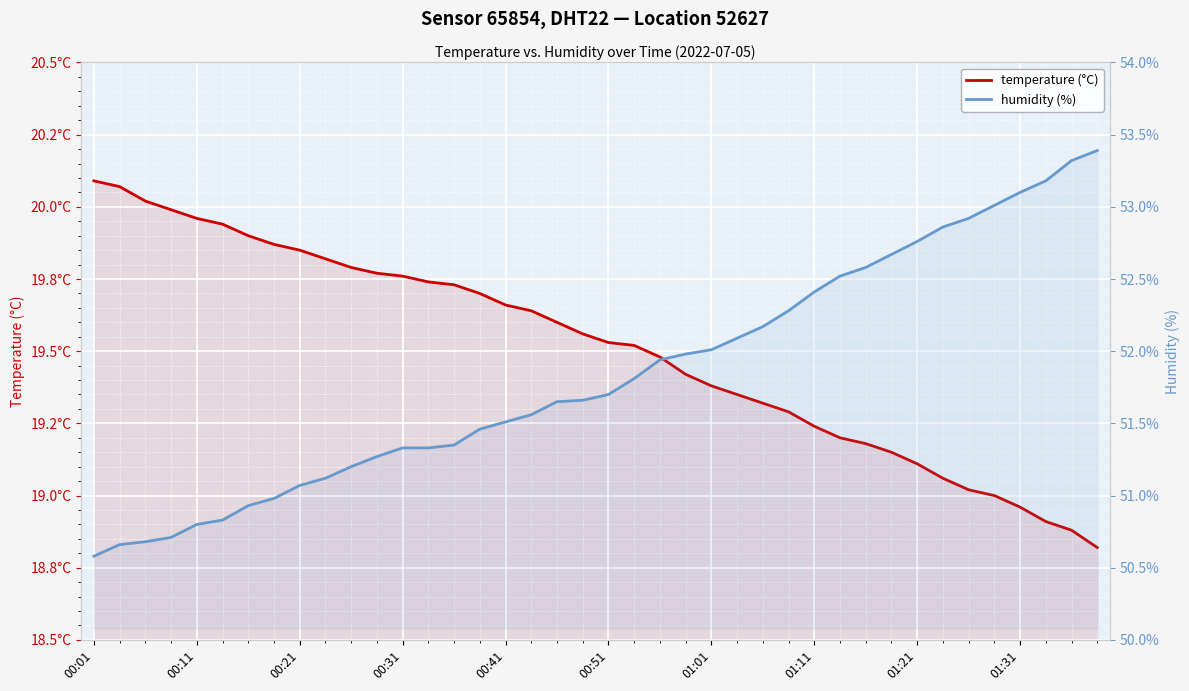

What position from the left is 00:11?

5